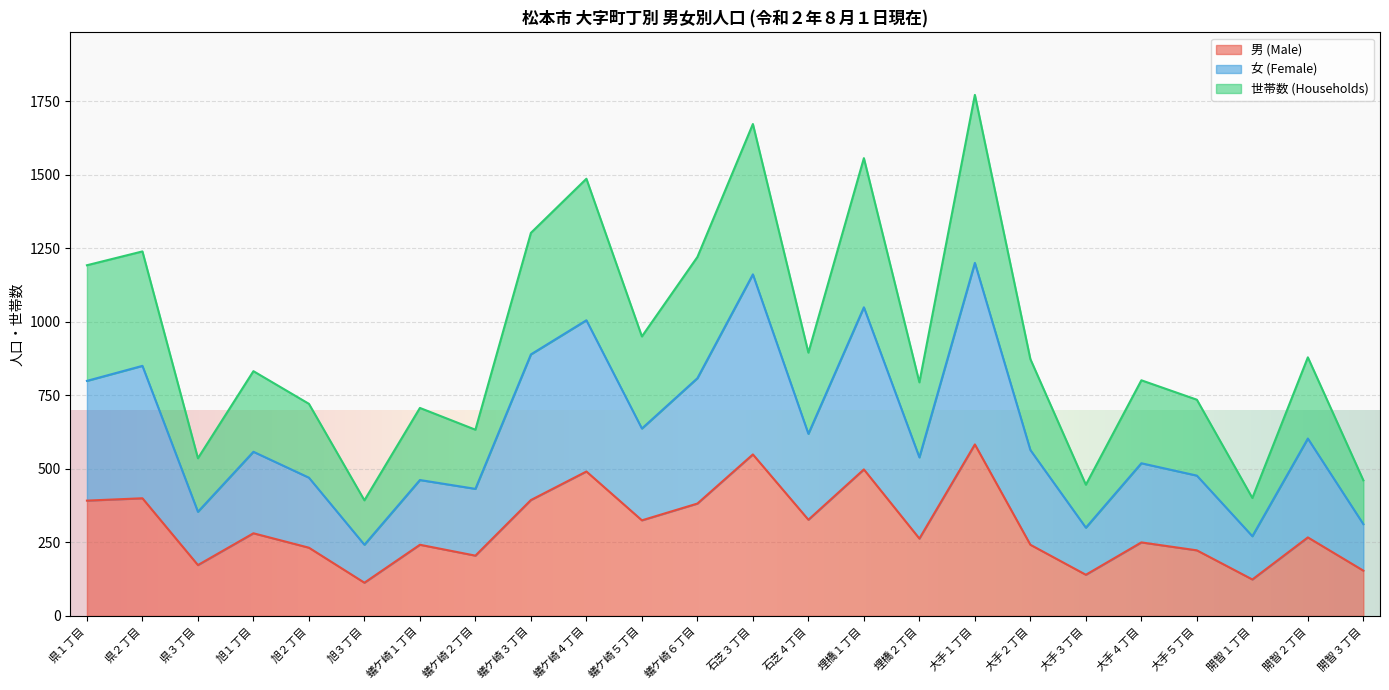

True or false: 女 (Female) and 世帯数 (Households) intersect in this chart.

False